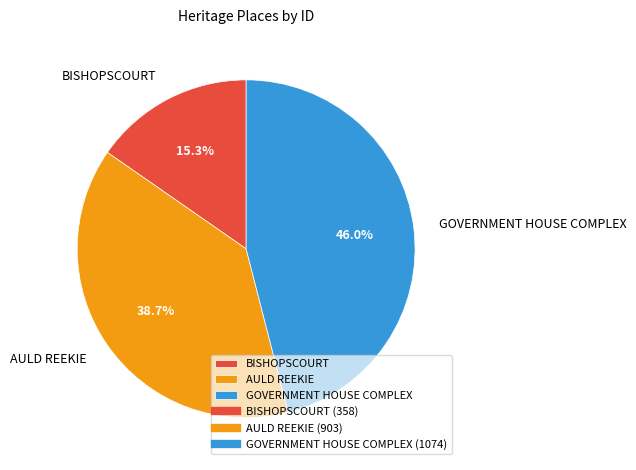

Count the number of slices in the pie.

3